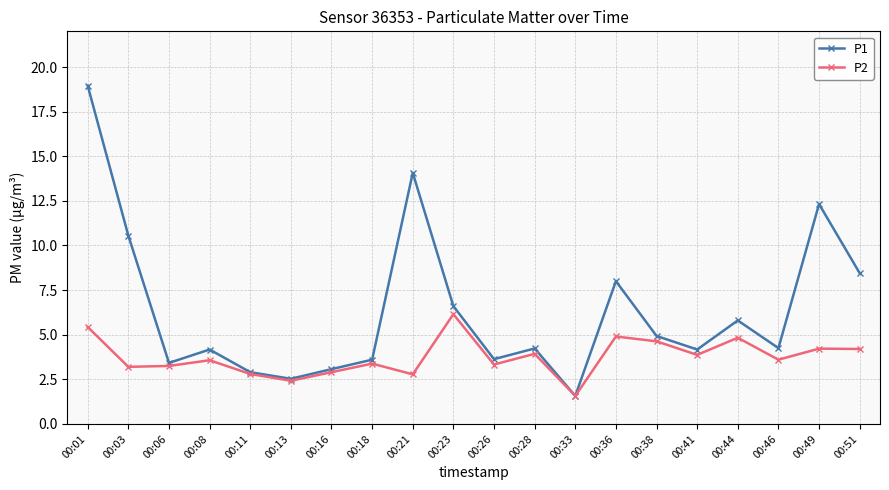

Which series changed the most between 00:36 and 00:49?

P1